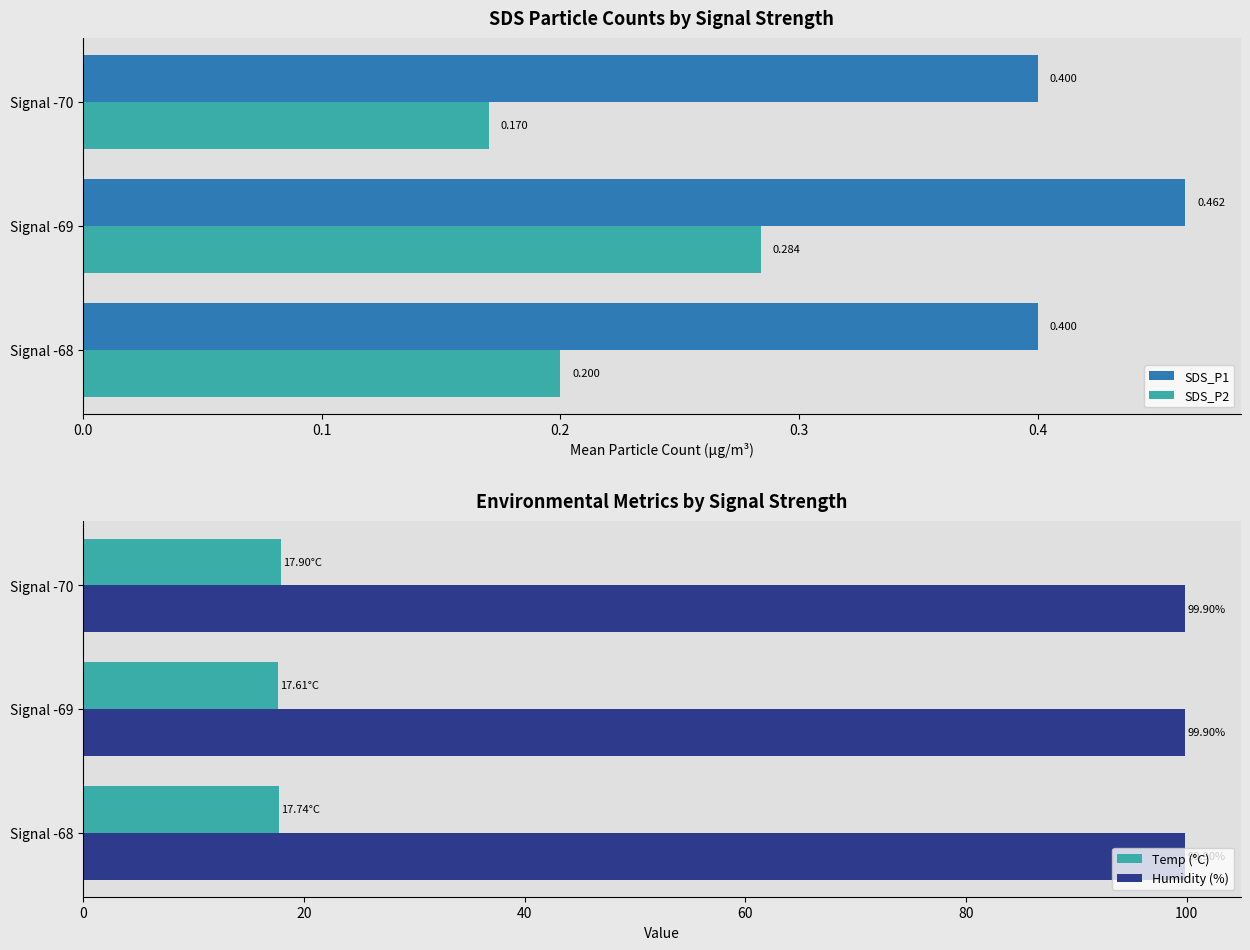

What are all the series names shown in the legend?

SDS_P1, SDS_P2, Temp (°C), Humidity (%)